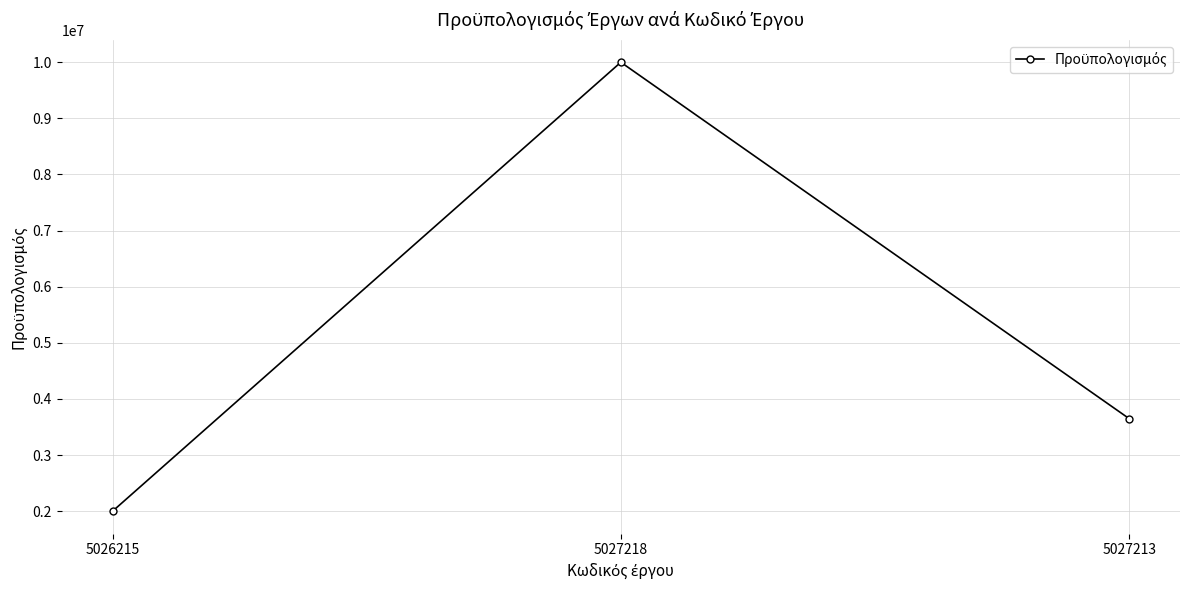

True or false: the data shows 10000000 at 5027218.

True